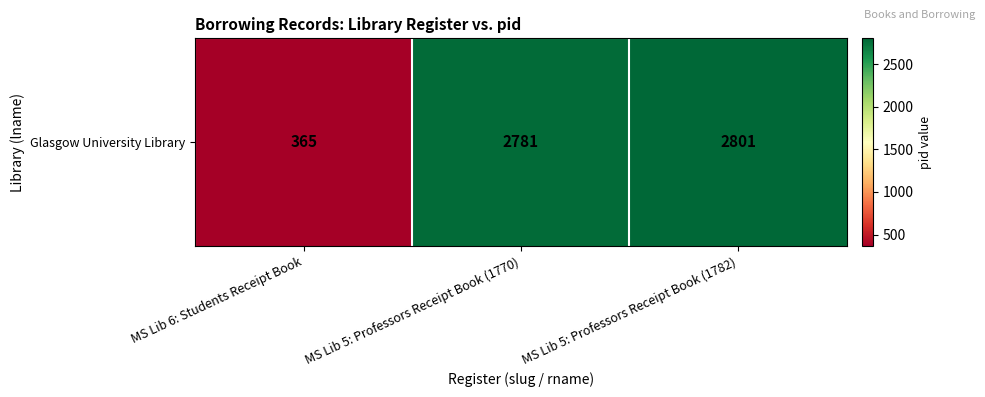

Is it true that the value at MS Lib 5: Professors Receipt Book (1770) is 1725?

False